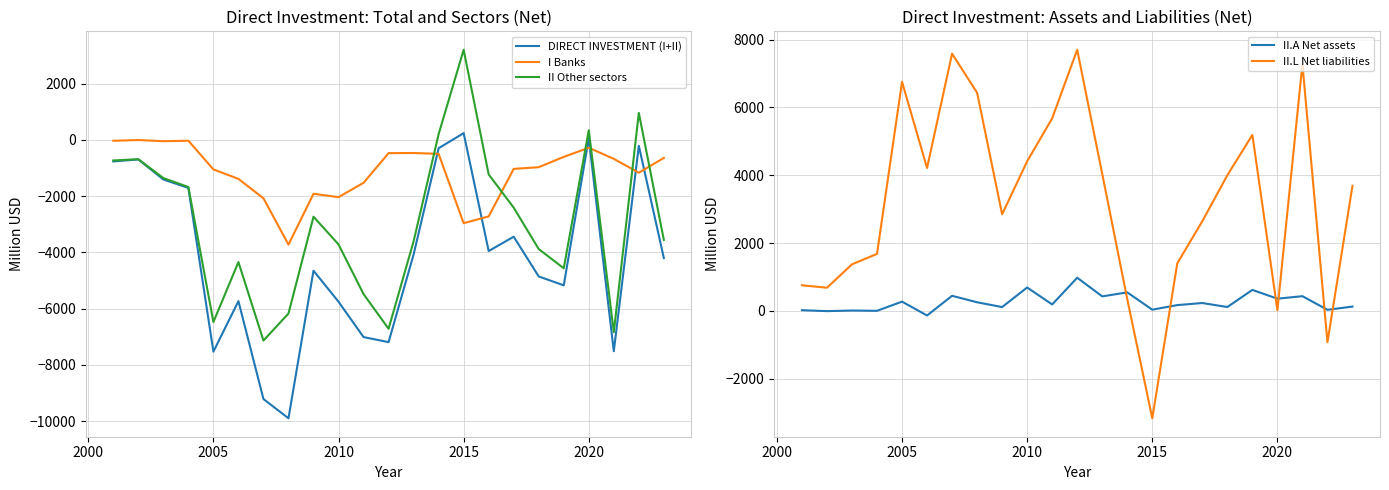

Does the chart have visible grid lines?

Yes